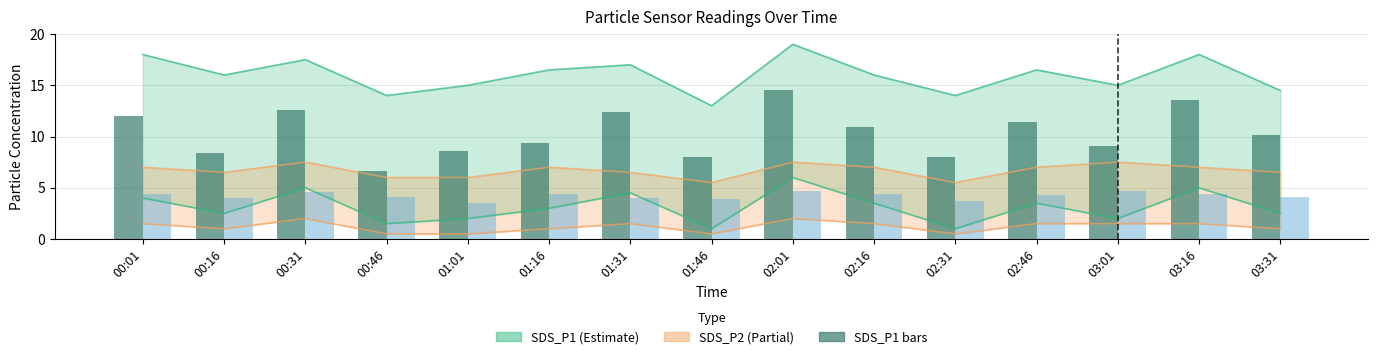

What is the label of the 1st bar from the left?

00:01